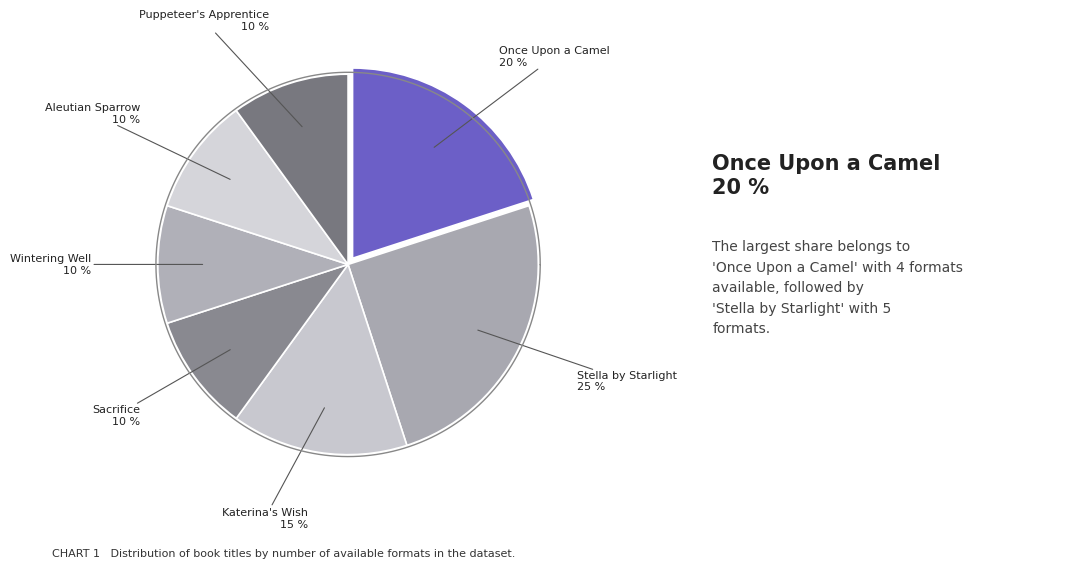

To the nearest percent, what is the average slice percentage?

14%